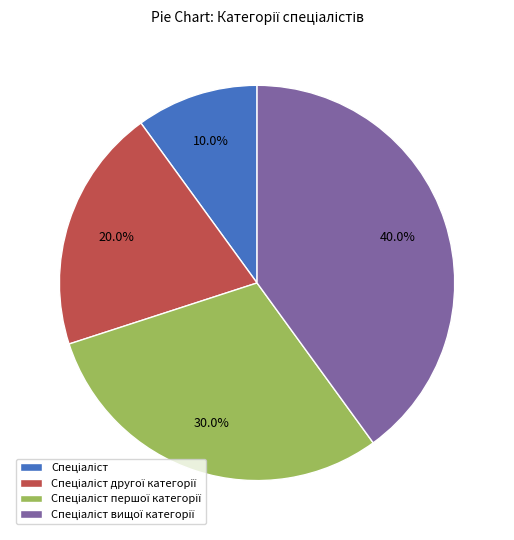

Does any single category account for the majority?

No